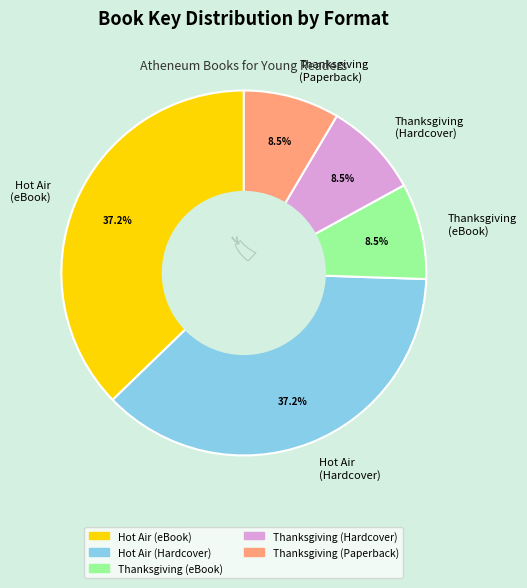

Is there any slice that represents more than half of the pie?

No